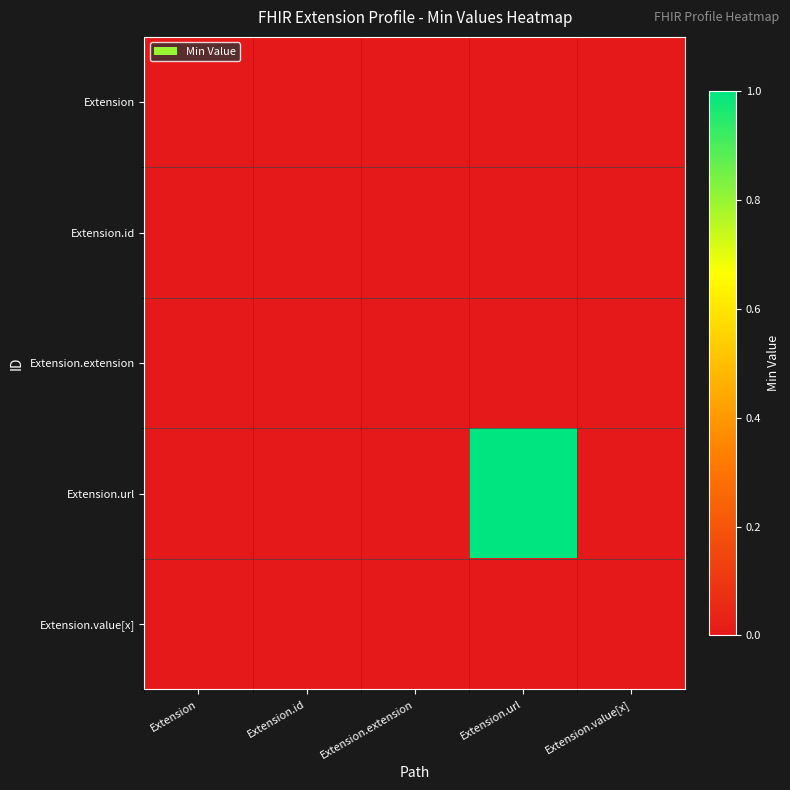

Rank the series at Extension from lowest to highest value.

Extension, Extension.id, Extension.extension, Extension.url, Extension.value[x]